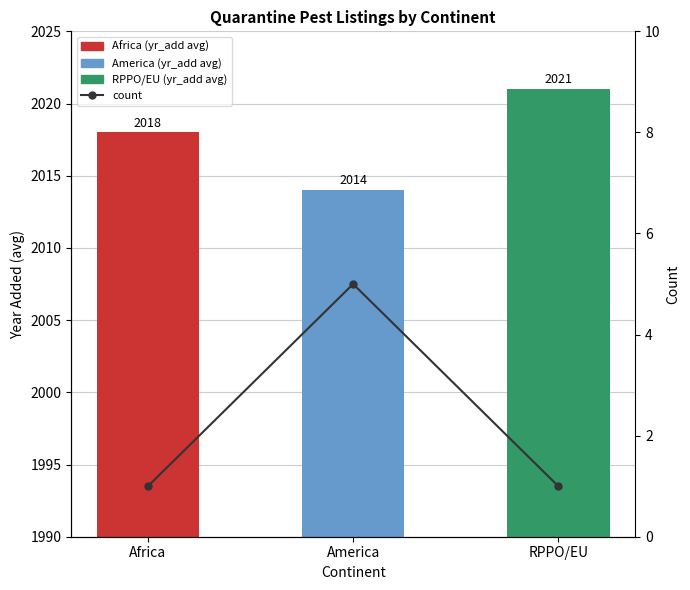

Between Africa and America, which series saw the biggest shift?

yr_add (avg)